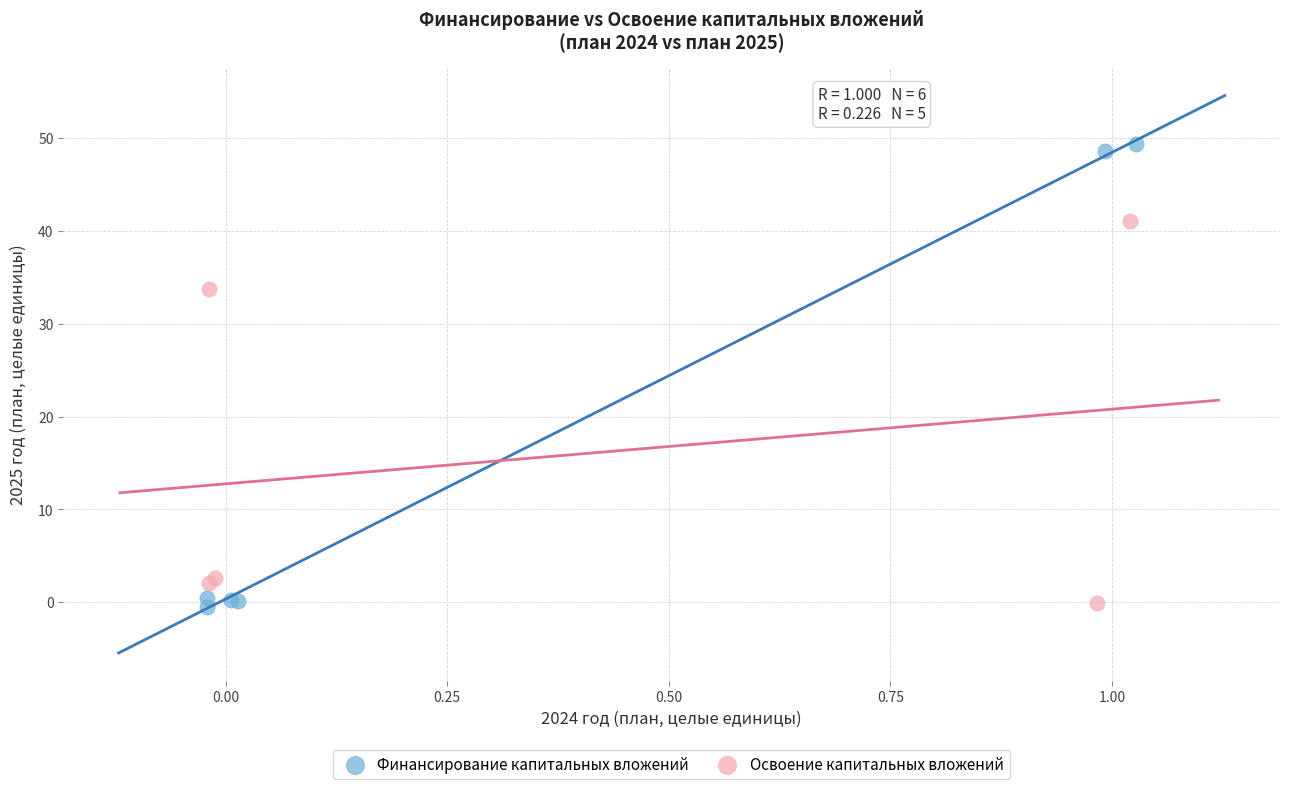

Which series has the largest Y range (max minus min)?

Финансирование капитальных вложений